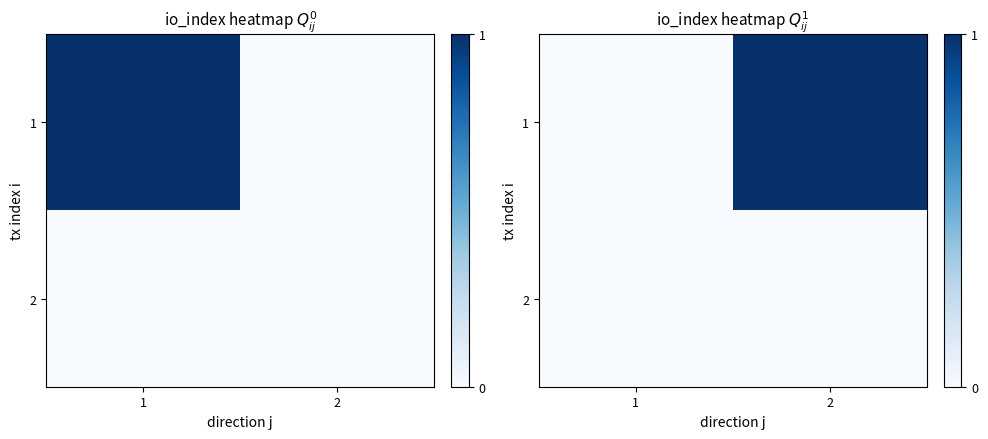

How many values in 1 are above zero?

1